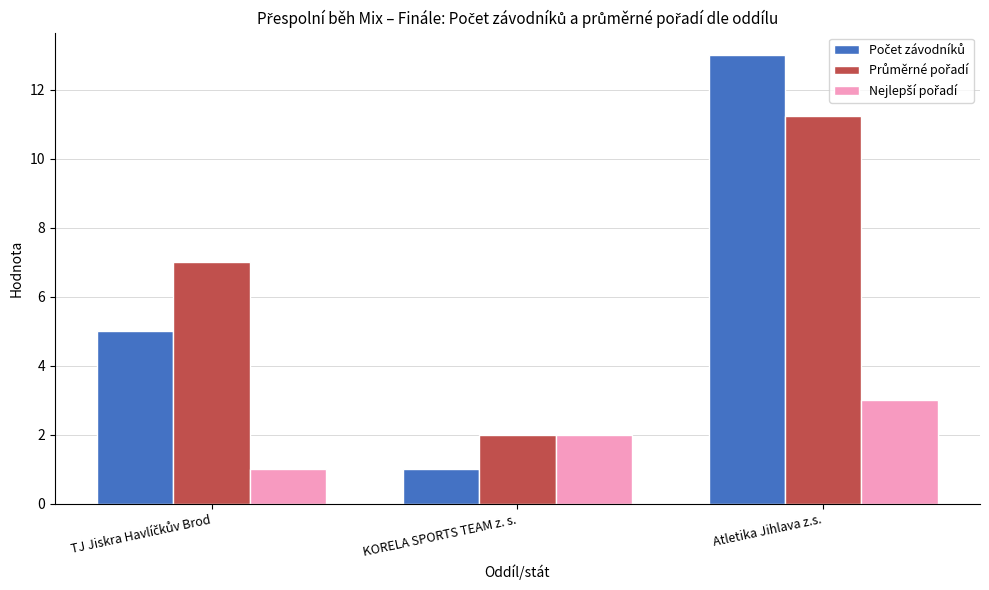

What is the maximum value shown in the chart?

13.0